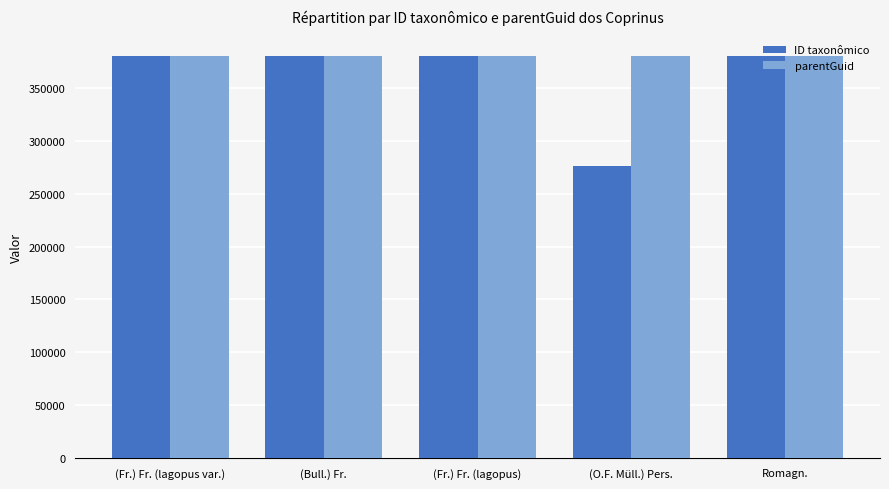

True or false: ID taxonômico has a value of 573509 at (Fr.) Fr. (lagopus var.).

False